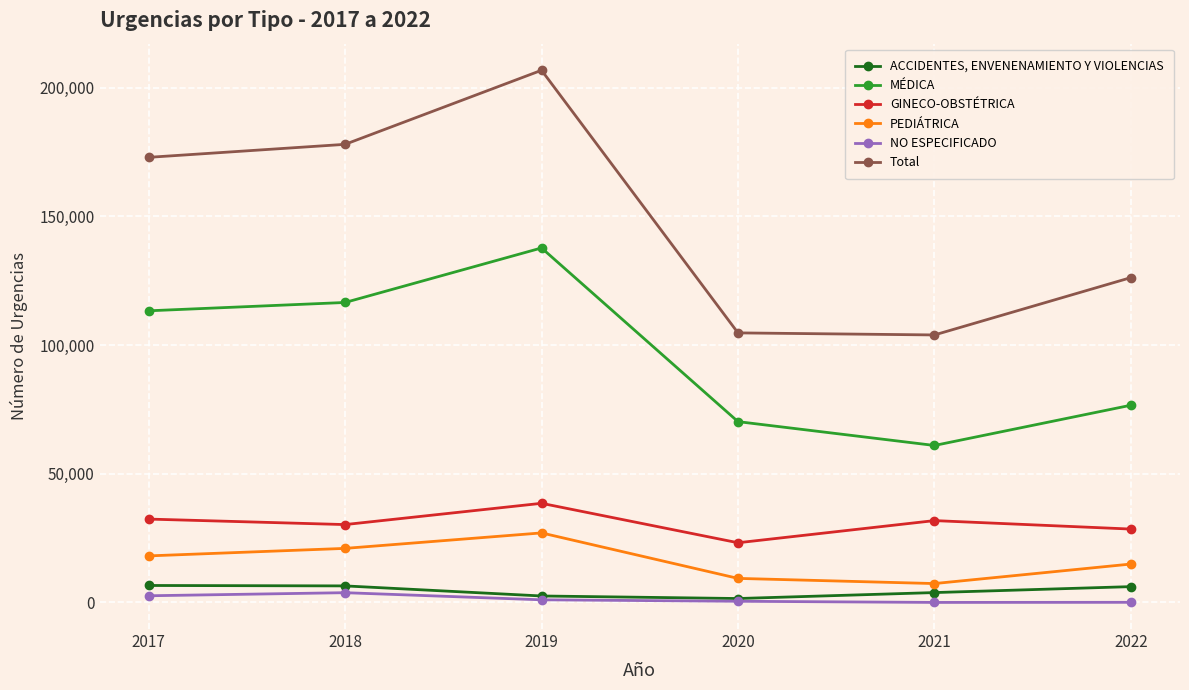

How many interior local valleys does the GINECO-OBSTÉTRICA series have?

2